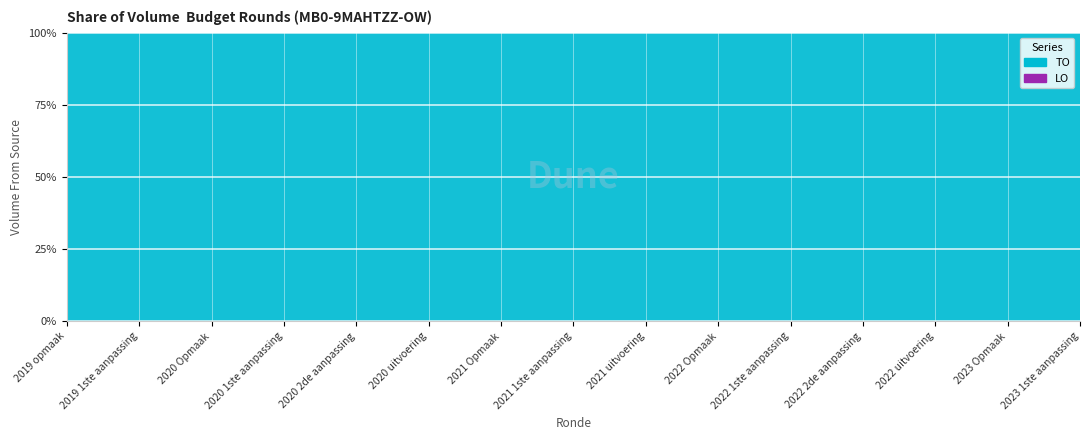

Reading right to left, transcribe all the data shown in this chart.

TO: 5437	5437	4084	5601	5601	5601	3925	6245	6245	6970	5775	5775	5649	5914	5914
LO: 0	0	0	0	0	0	0	0	0	0	0	0	0	0	0